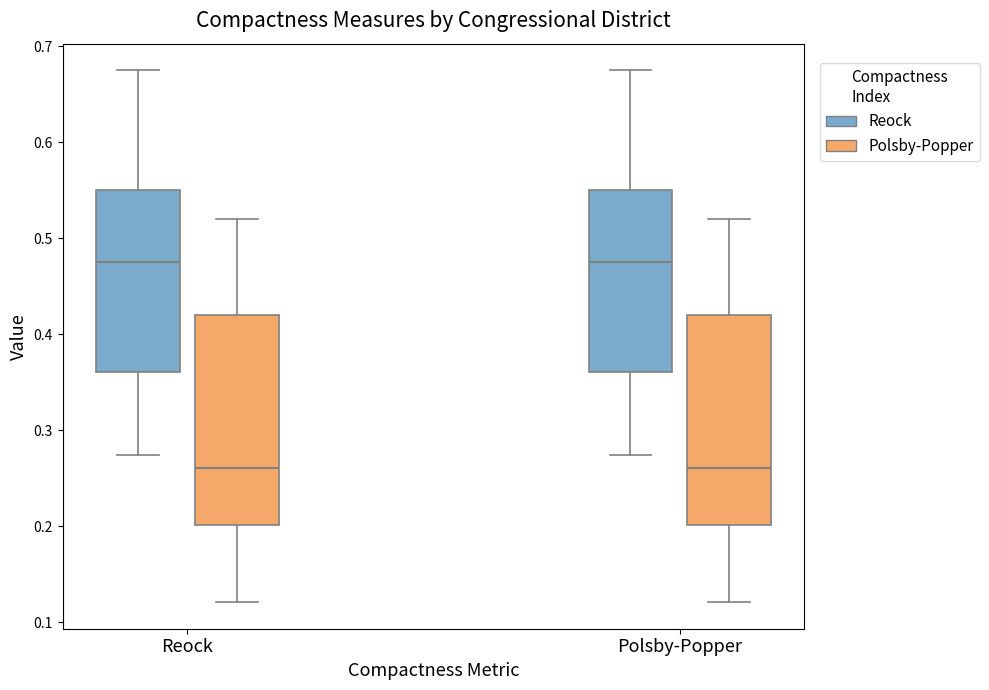

Reading left to right, transcribe this box plot: for each box, give where its median line is, the range the box spans, and where its two whiskers end, as read against the y-axis. The values are not printed on the chart, so give them approximately, as read against the axis.

Reock (Reock): median 0.48, box 0.36 to 0.55, whiskers 0.27 to 0.67
Reock (Polsby-Popper): median 0.26, box 0.20 to 0.42, whiskers 0.12 to 0.52
Polsby-Popper (Reock): median 0.48, box 0.36 to 0.55, whiskers 0.27 to 0.67
Polsby-Popper (Polsby-Popper): median 0.26, box 0.20 to 0.42, whiskers 0.12 to 0.52